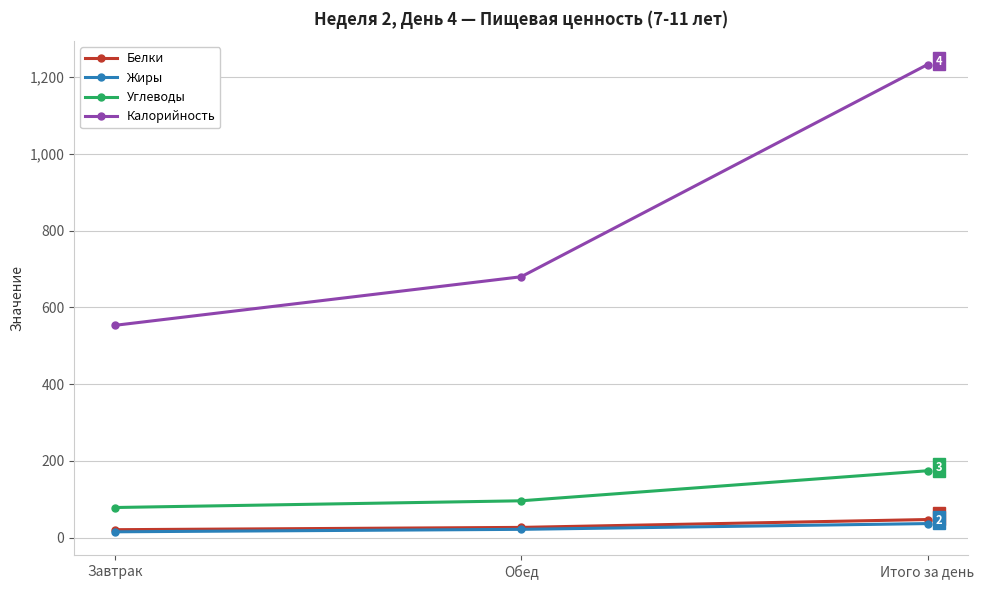

Rank the categories by Углеводы value from lowest to highest.

Завтрак, Обед, Итого за день